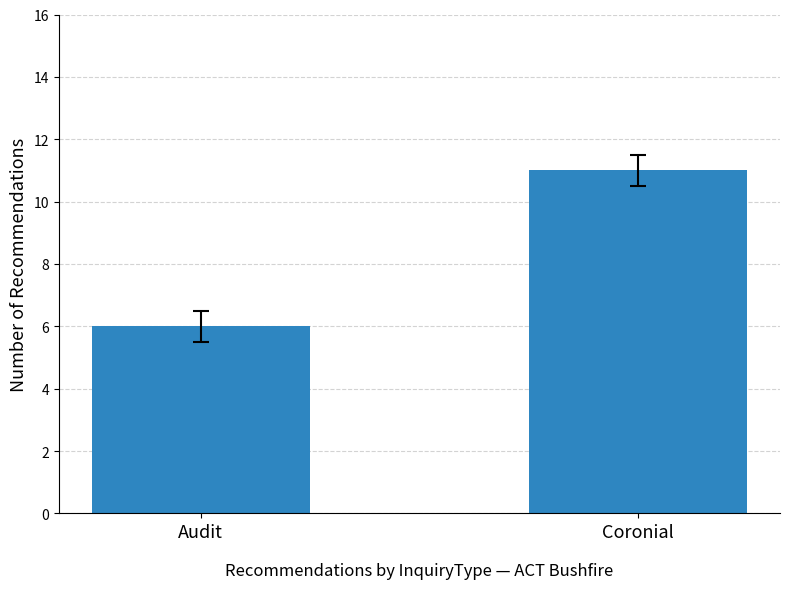

What is the difference between the maximum and minimum values?

5